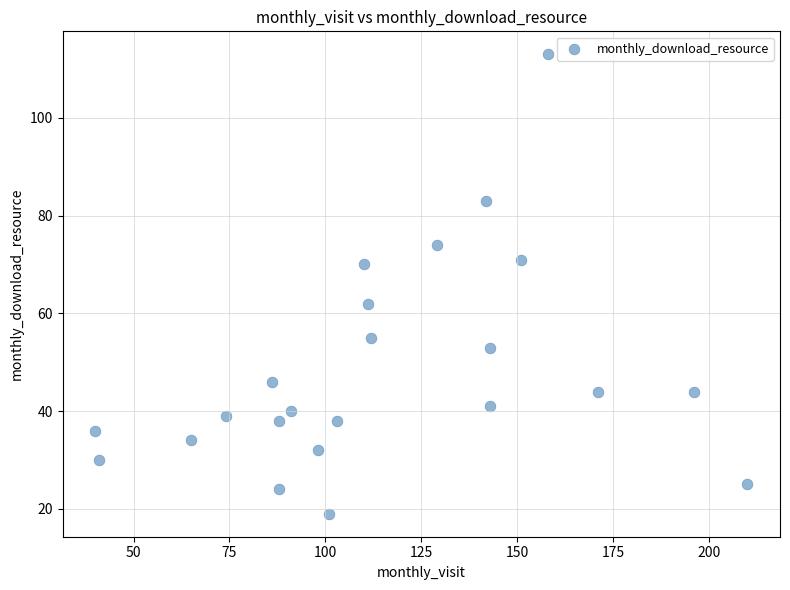

What is the range of Y values (max minus min)?

94